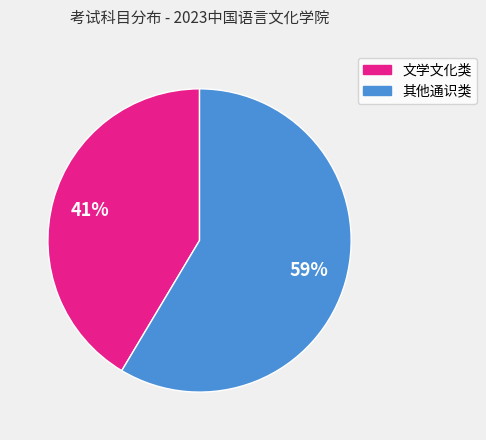

To the nearest percent, what is the average slice percentage?

50%